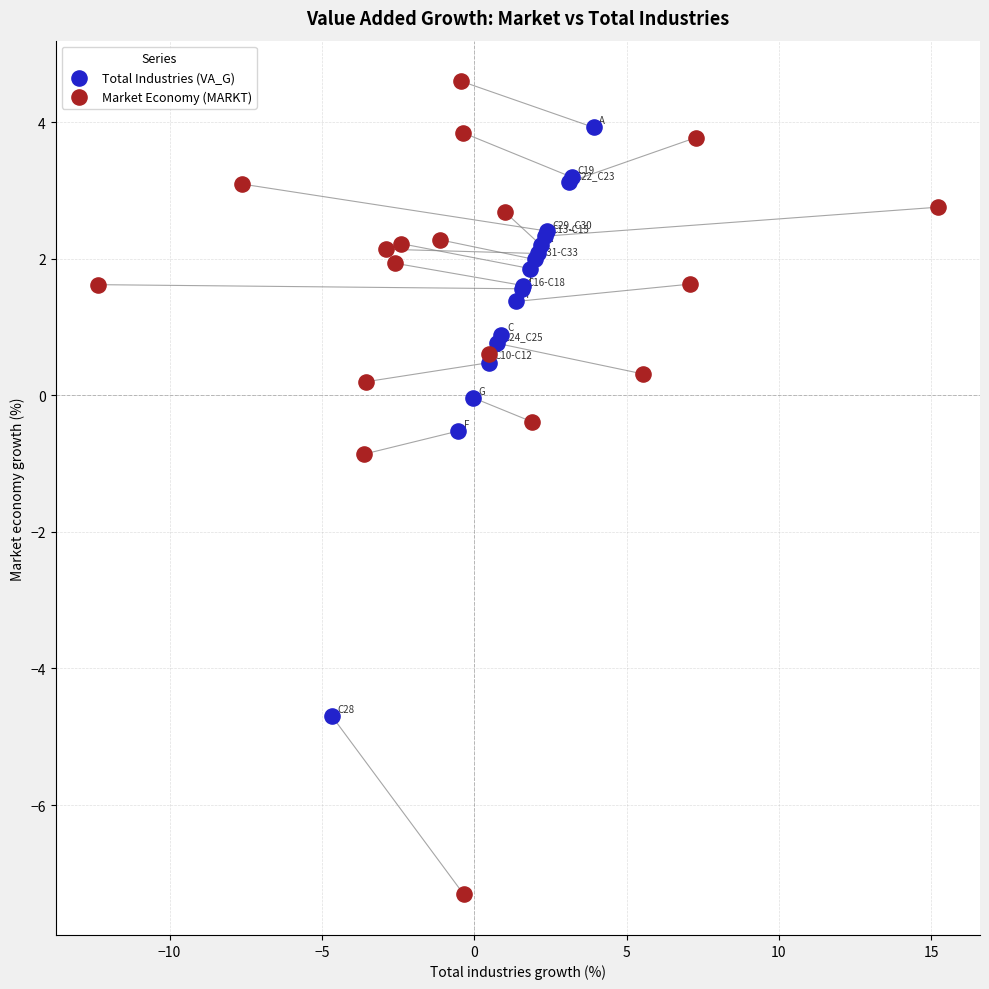

Which series reaches the maximum Y coordinate?

Market Economy (MARKT)